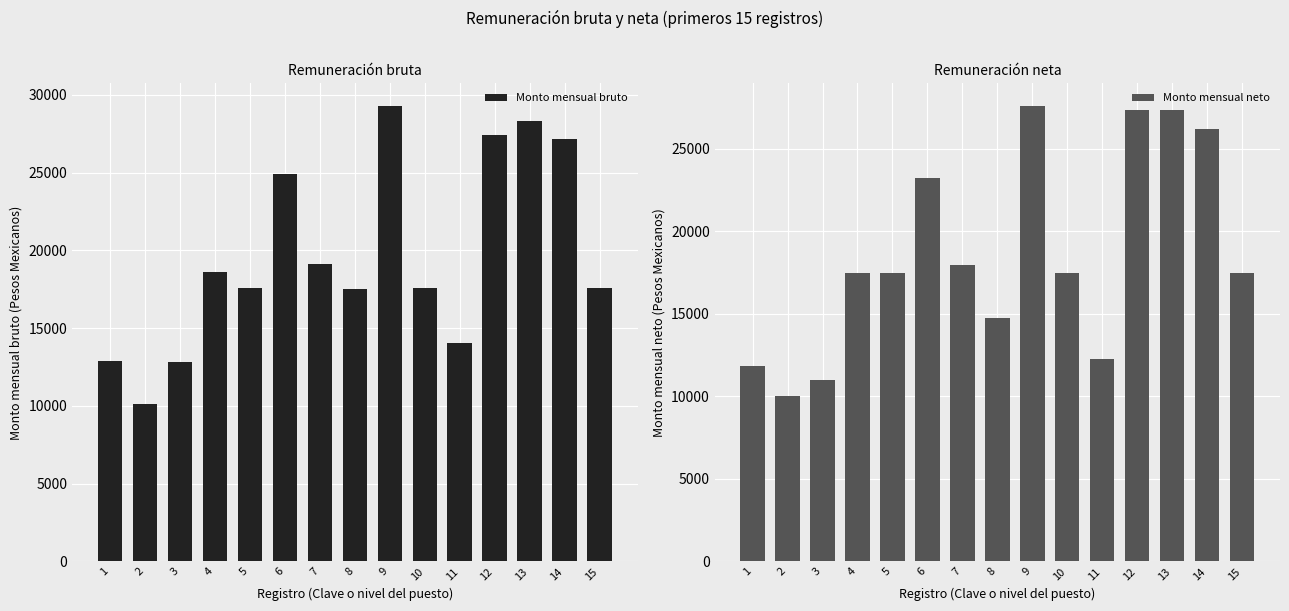

Which label corresponds to the smallest value in the chart?

2